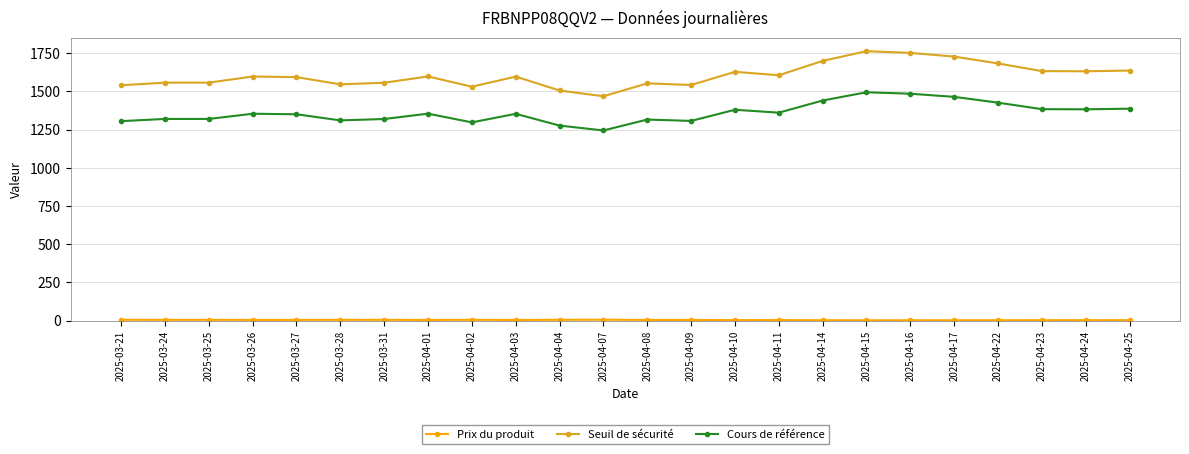

True or false: Cours de référence and Seuil de sécurité intersect in this chart.

False